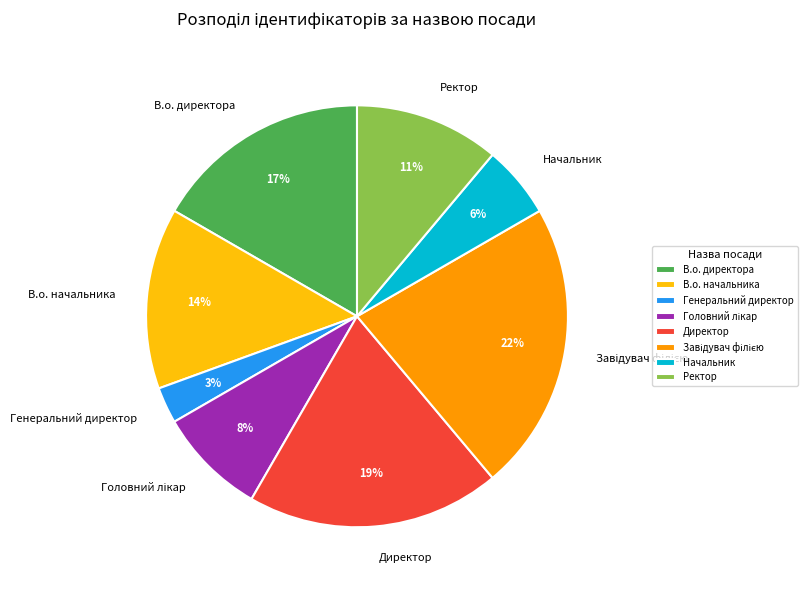

Between В.о. директора and В.о. начальника, which is larger?

В.о. директора